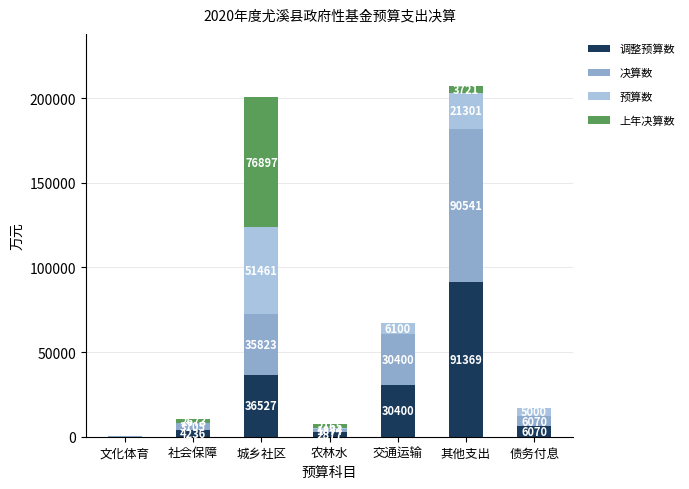

Are the bars horizontal?

No